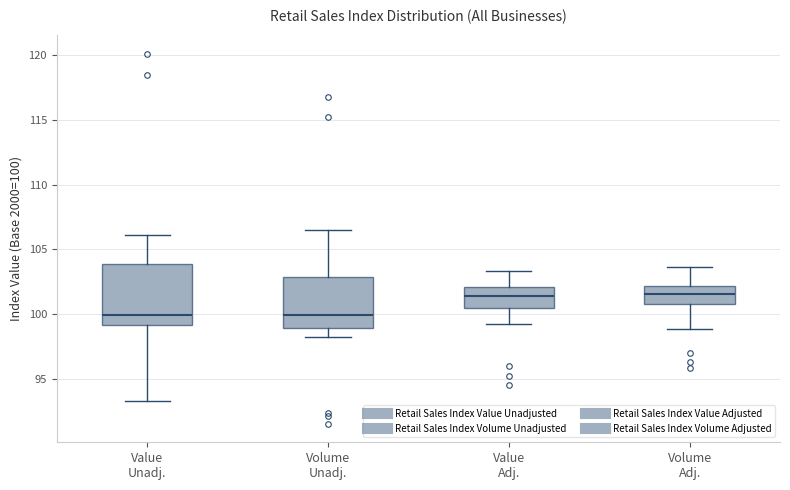

Where does the upper whisker of the box for Volume Adj. end on the y-axis? The values are not printed on the chart, so give them approximately, as read against the axis.

103.5